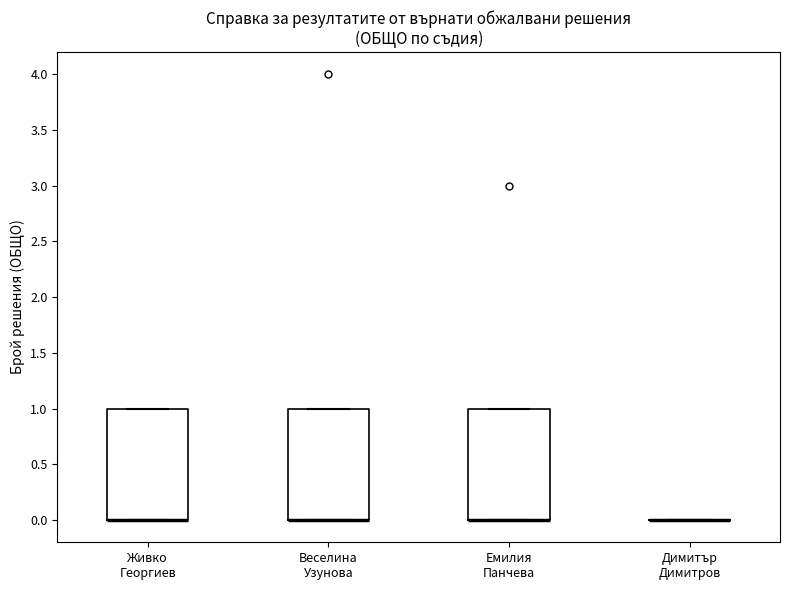

Reading left to right, read every box against the y-axis: the position of its median line, the range the box covers, and the ends of its whiskers. The values are not printed on the chart, so give them approximately, as read against the axis.

Живко Георгиев: median 0 (drawn on the box's lower edge), box 0 to 1, whiskers 0 to 1
Веселина Узунова: median 0 (drawn on the box's lower edge), box 0 to 1, whiskers 0 to 1
Емилия Панчева: median 0 (drawn on the box's lower edge), box 0 to 1, whiskers 0 to 1
Димитър Димитров: box collapsed to a line at 0, whiskers 0 to 0